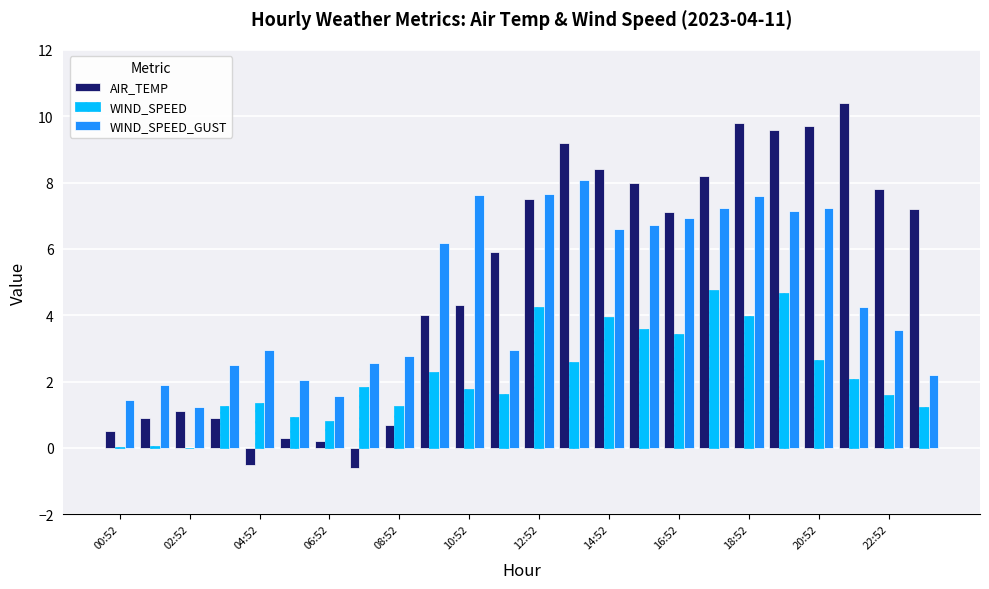

What is the sum of all WIND_SPEED values?

52.0